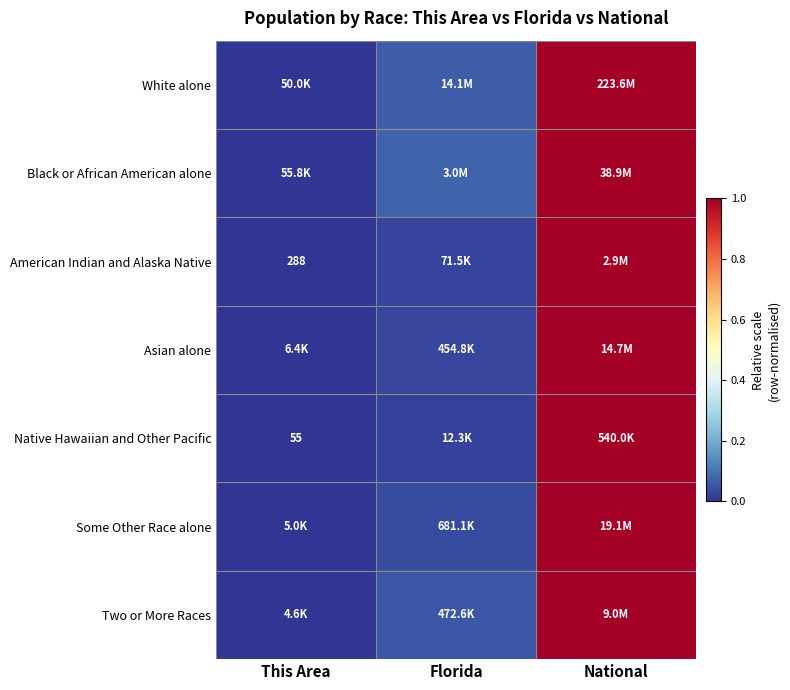

Which series has the largest range (max minus min)?

White alone